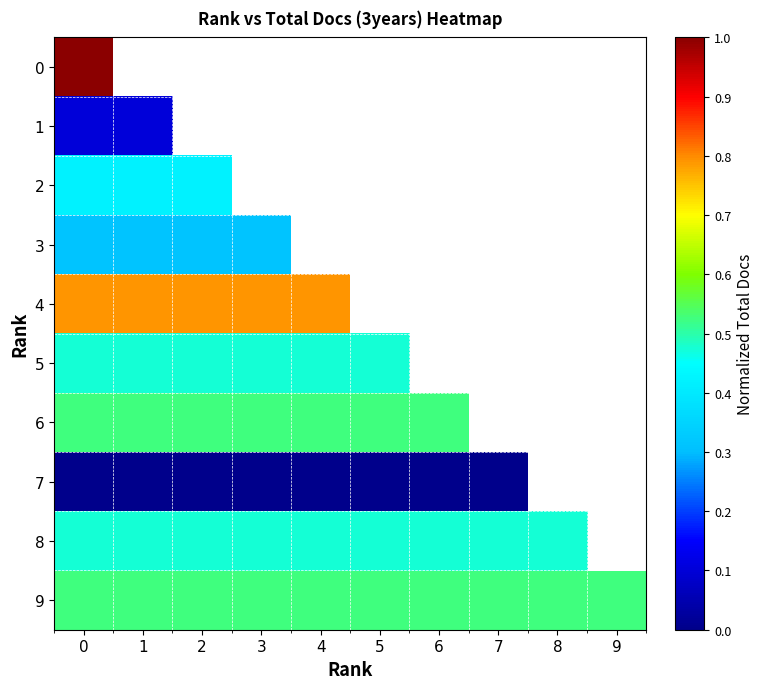

How many distinct data groups are displayed?

10